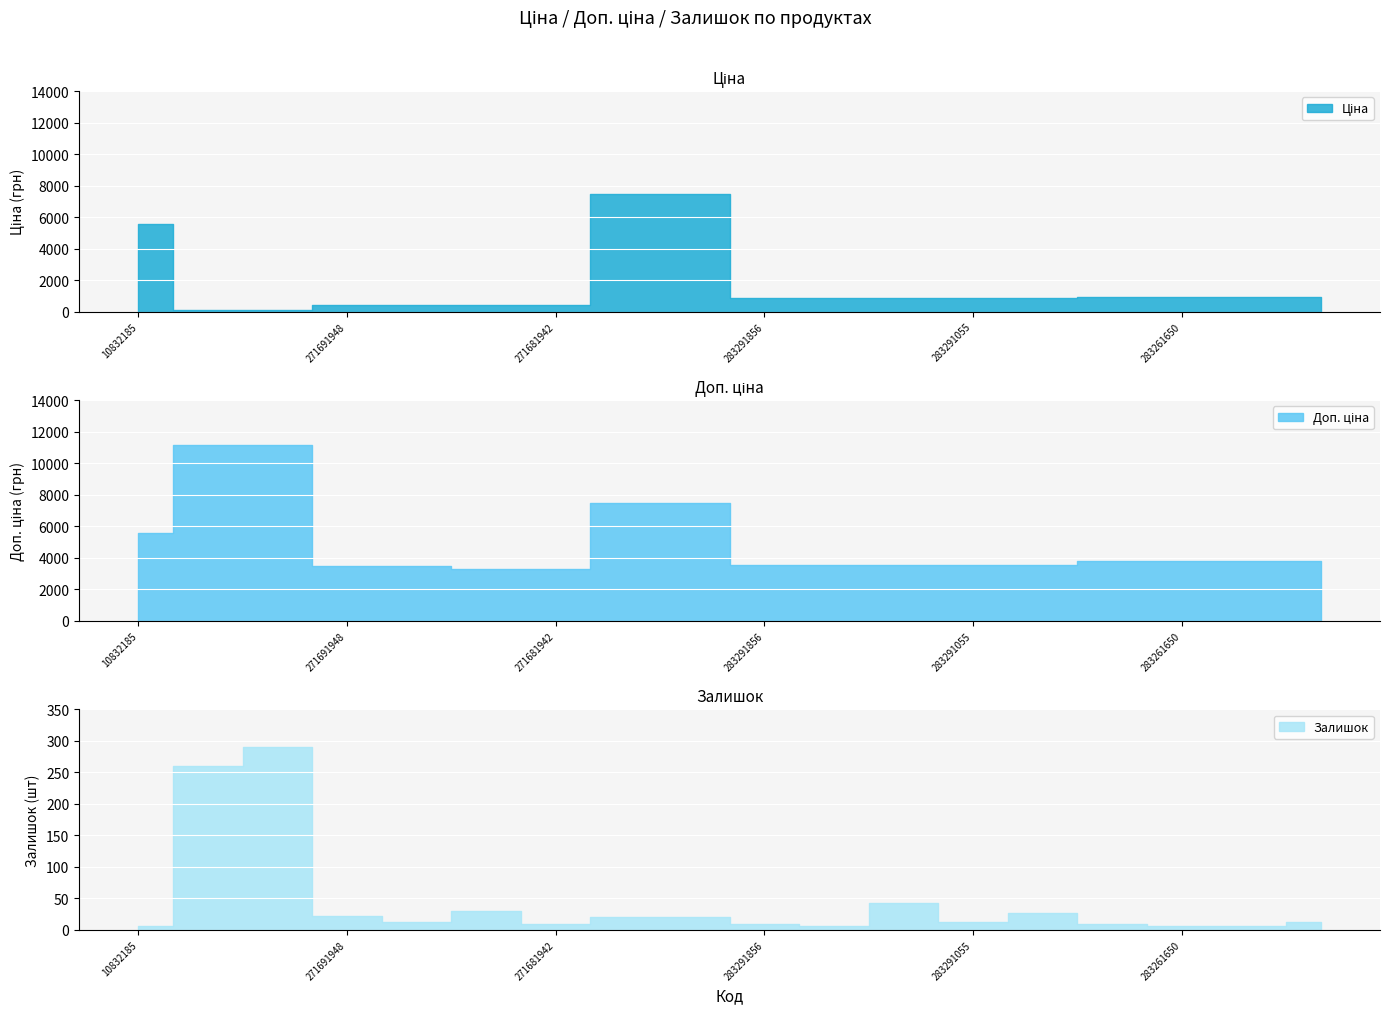

What is the sum of the Доп. ціна values at 247052180 and 283261650?

11221.6